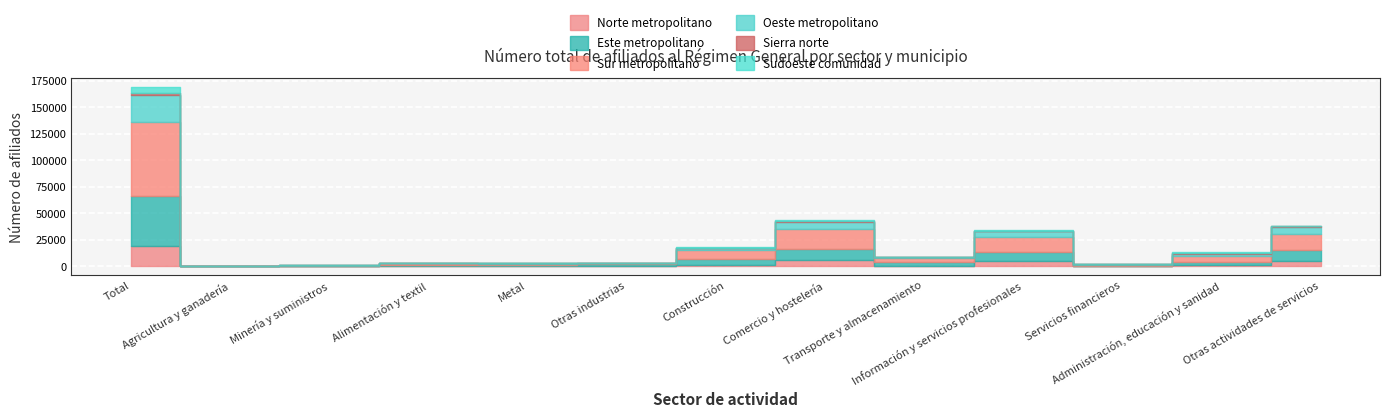

Rank the series at Transporte y almacenamiento from lowest to highest value.

Sierra norte, Sudoeste comunidad, Oeste metropolitano, Norte metropolitano, Este metropolitano, Sur metropolitano